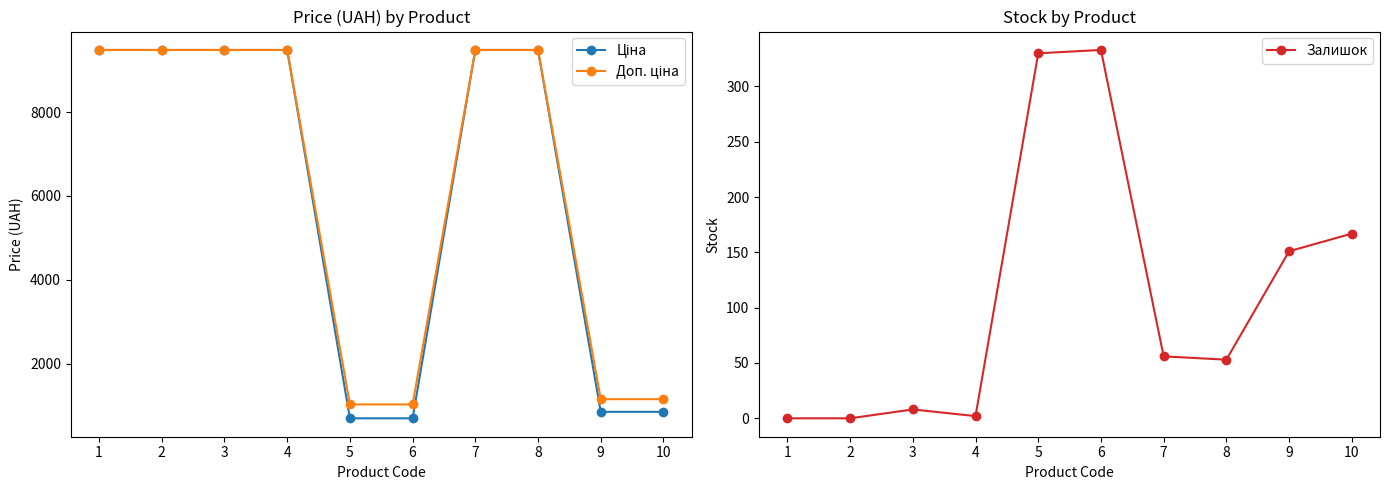

Reading left to right, extract all data points from this chart.

Ціна: 1=9480.1	2=9480.1	3=9480.1	4=9480.1	5=693.7	6=693.7	7=9480.1	8=9480.1	9=848.4	10=848.4
Доп. ціна: 1=9480.1	2=9480.1	3=9480.1	4=9480.1	5=1024.6	6=1024.6	7=9480.1	8=9480.1	9=1149.7	10=1149.7
Залишок: 1=0.0	2=0.0	3=8.0	4=2.0	5=330.0	6=333.0	7=56.0	8=53.0	9=151.0	10=167.0